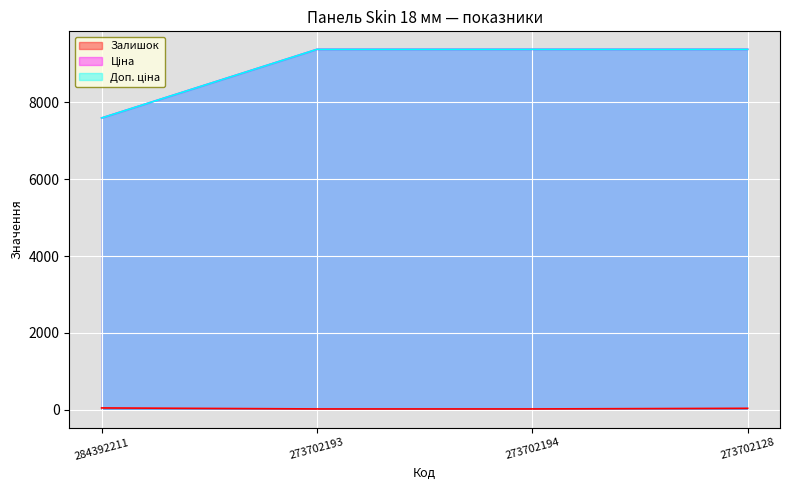

Reading right to left, what are all the values shown in this chart?

Залишок: 34.0	18.0	18.0	44.0
Ціна: 9384.0	9384.0	9384.0	7596.5
Доп. ціна: 9384.0	9384.0	9384.0	7596.5